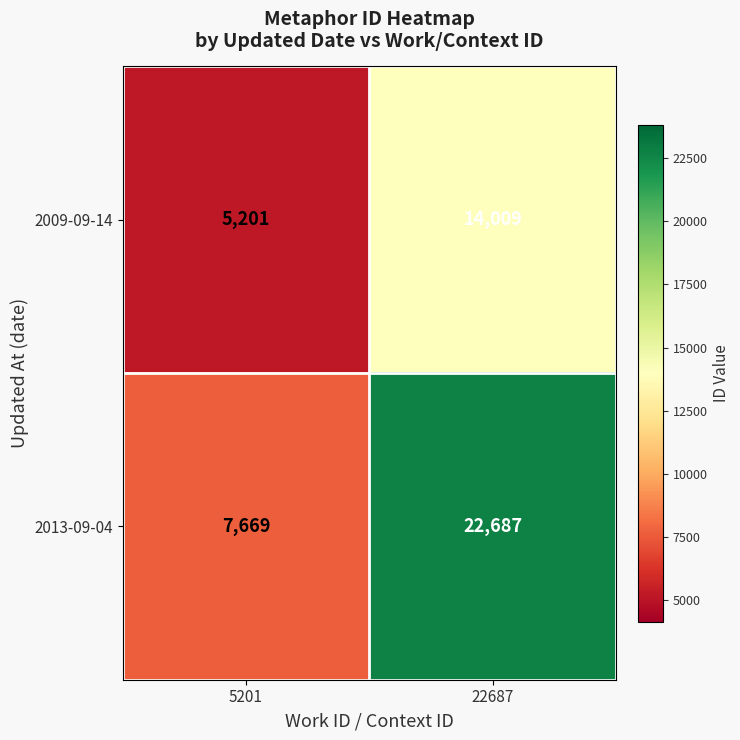

At which category is the sum across all series the highest?

22687